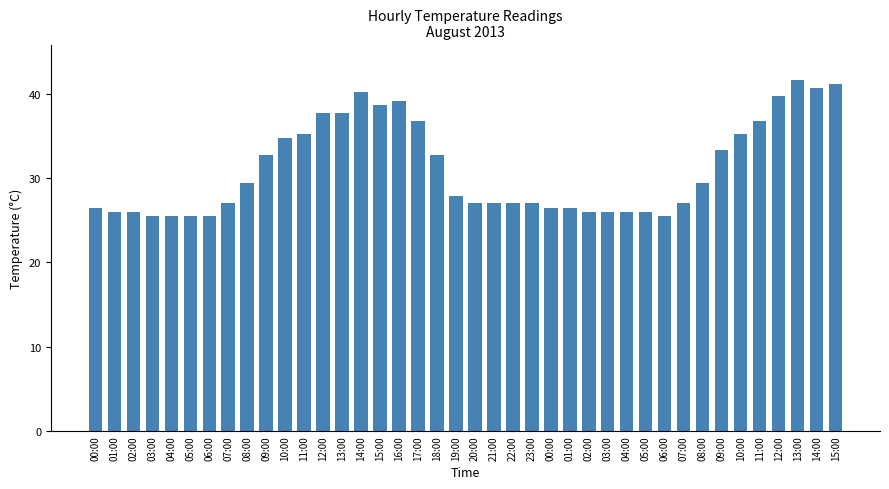

Reading left to right, what are all the values shown in this chart?

00:00=26.5	01:00=26.0	02:00=26.0	03:00=25.5	04:00=25.5	05:00=25.5	06:00=25.5	07:00=27.0	08:00=29.4	09:00=32.8	10:00=34.8	11:00=35.3	12:00=37.7	13:00=37.7	14:00=40.2	15:00=38.7	16:00=39.2	17:00=36.8	18:00=32.8	19:00=27.9	20:00=27.0	21:00=27.0	22:00=27.0	23:00=27.0	00:00=26.5	01:00=26.5	02:00=26.0	03:00=26.0	04:00=26.0	05:00=26.0	06:00=25.5	07:00=27.0	08:00=29.4	09:00=33.3	10:00=35.3	11:00=36.8	12:00=39.7	13:00=41.7	14:00=40.7	15:00=41.2